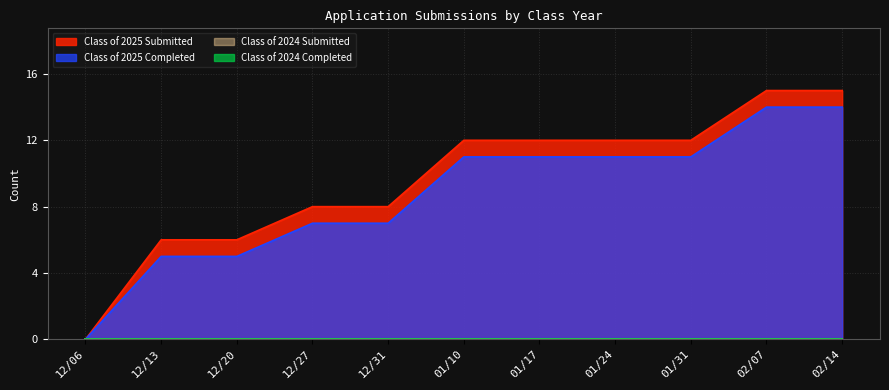

Which category has the lowest value across all series?

12/06